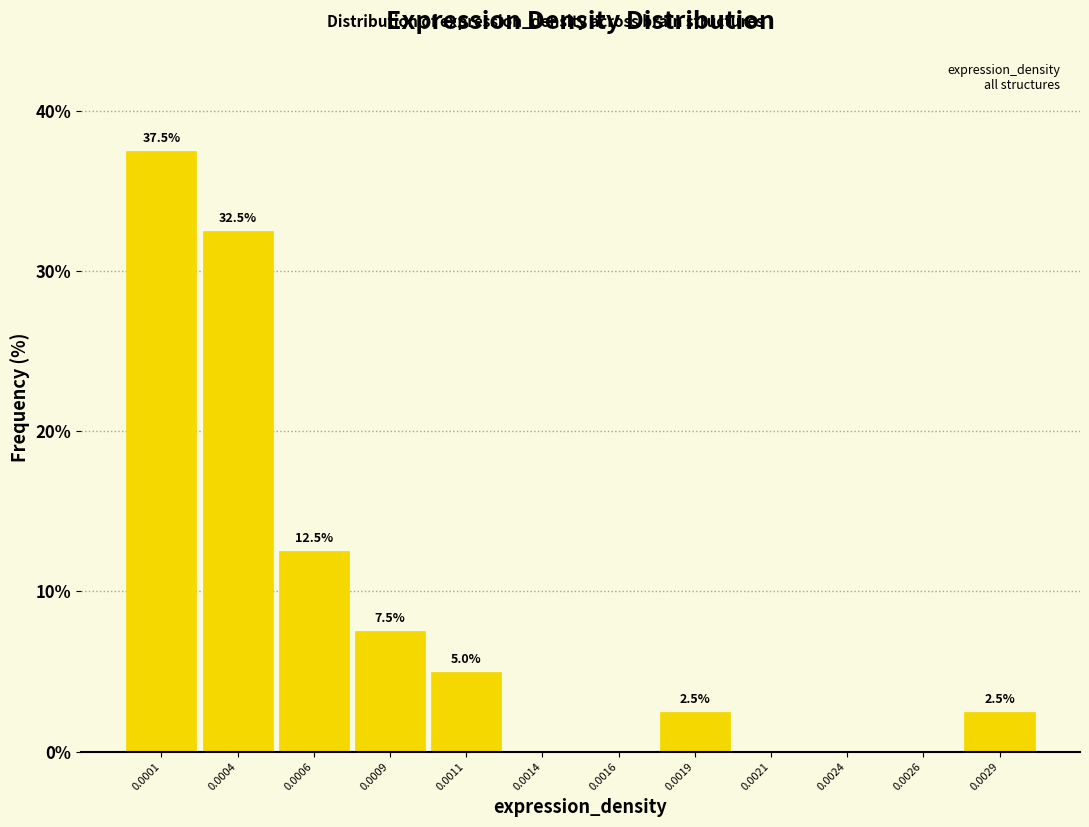

Reading left to right, transcribe all the data shown in this chart.

0.0001=37.5	0.0004=32.5	0.0006=12.5	0.0009=7.5	0.0011=5.0	0.0014=0.0	0.0016=0.0	0.0019=2.5	0.0021=0.0	0.0024=0.0	0.0026=0.0	0.0029=2.5